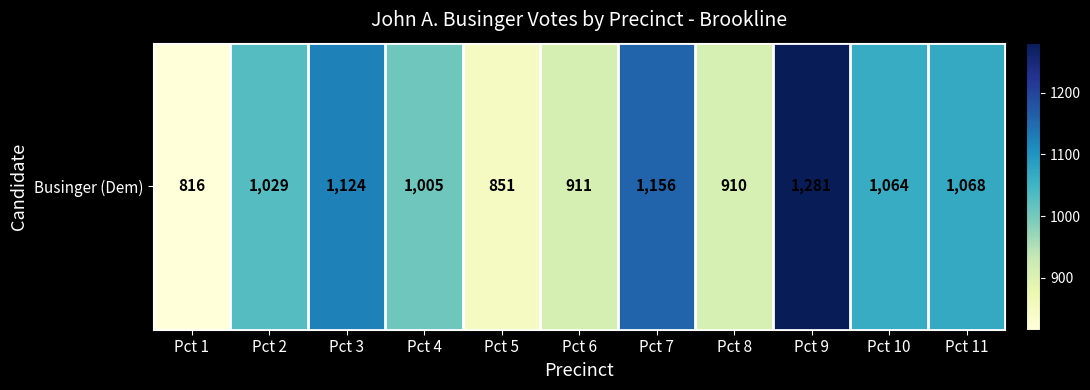

Reading left to right, transcribe all the data shown in this chart.

816	1029	1124	1005	851	911	1156	910	1281	1064	1068